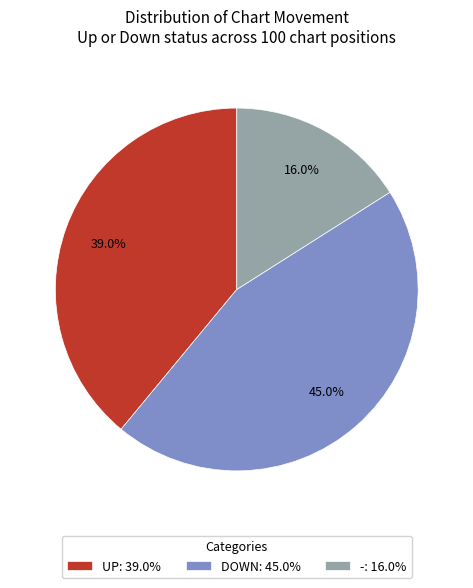

Which has a higher value, DOWN: 45.0% or UP: 39.0%?

DOWN: 45.0%